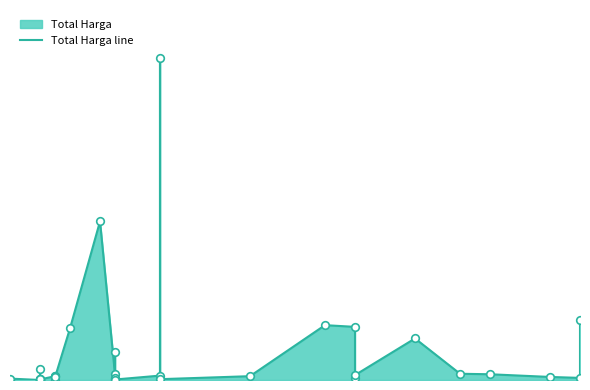

Which has a higher value, 2021-11-21 or 2021-11-05?

2021-11-05